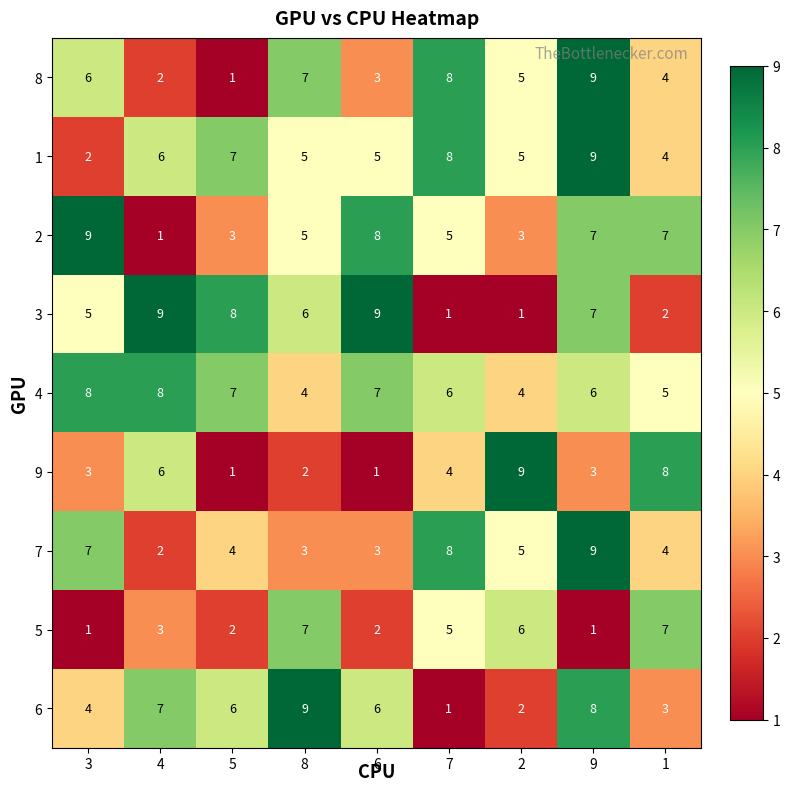

How many categories are shown in the chart?

9